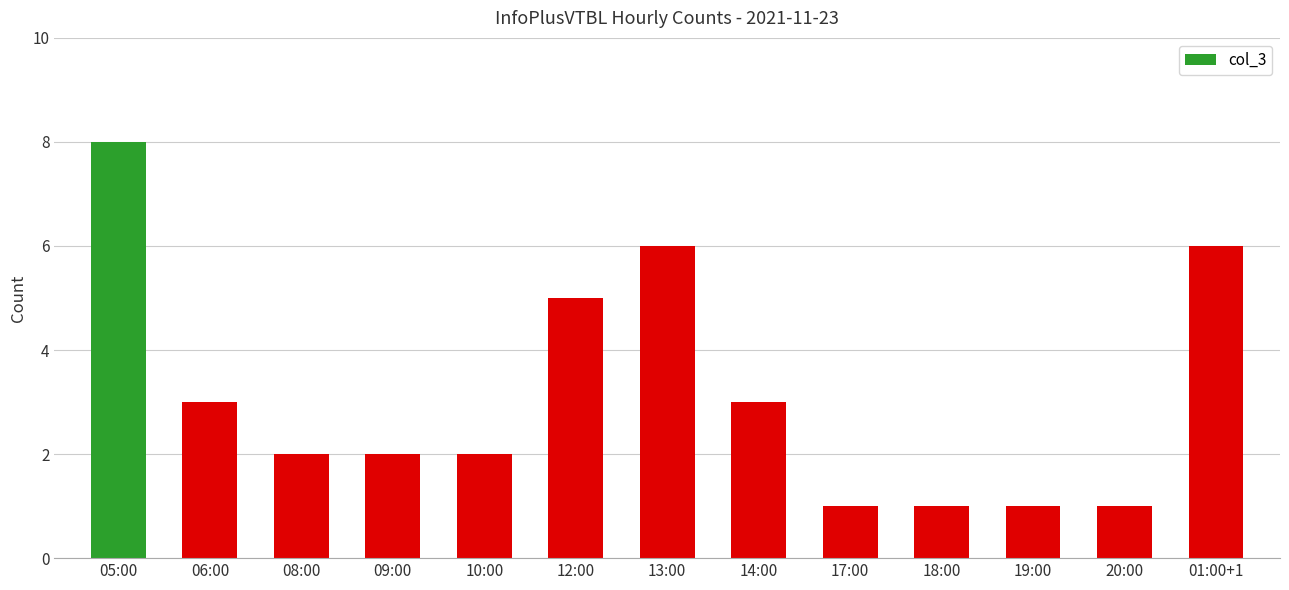

Are the bars grouped side by side (vs. stacked)?

No